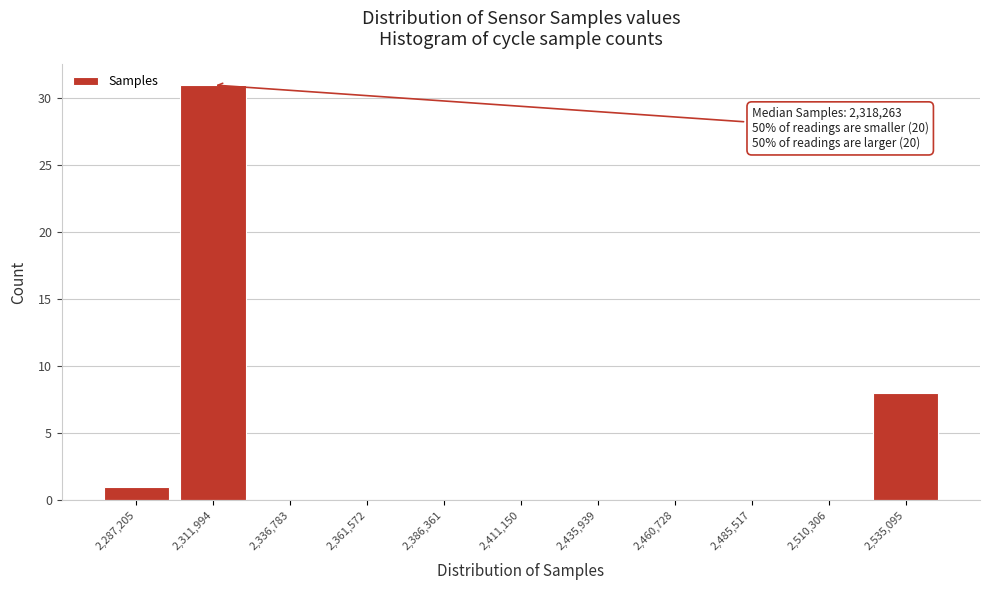

Reading left to right, transcribe all the data shown in this chart.

2,287,205=1	2,311,994=31	2,336,783=0	2,361,572=0	2,386,361=0	2,411,150=0	2,435,939=0	2,460,728=0	2,485,517=0	2,510,306=0	2,535,095=8